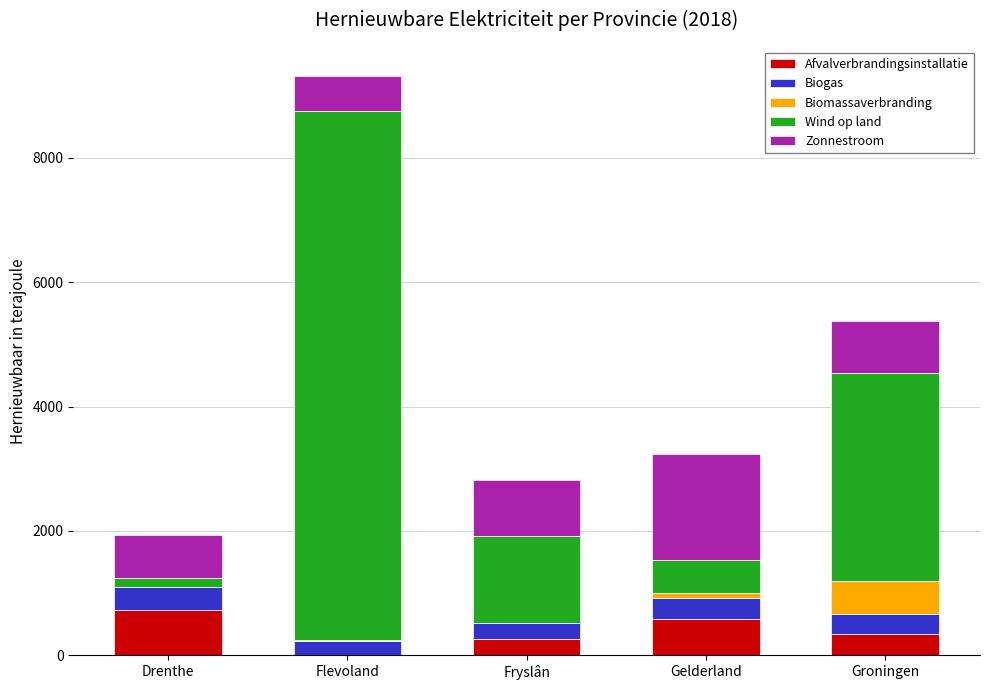

At which category is the sum across all series the highest?

Flevoland